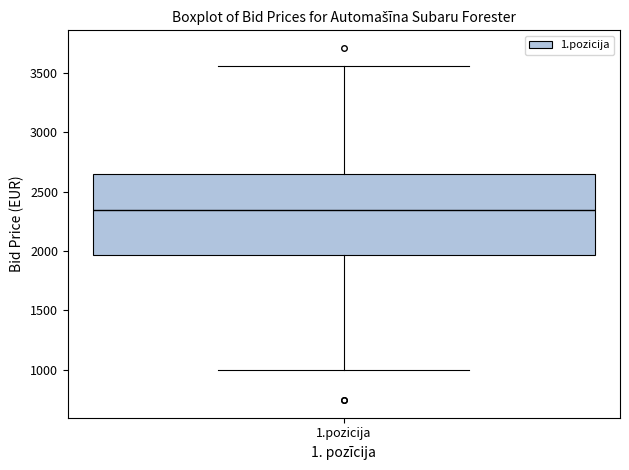

Read this box plot against the y-axis: the position of the median line, the range covered by the box, and the ends of both whiskers. The values are not printed on the chart, so give them approximately, as read against the axis.

median 2350, box 1950 to 2650, whiskers 1000 to 3550